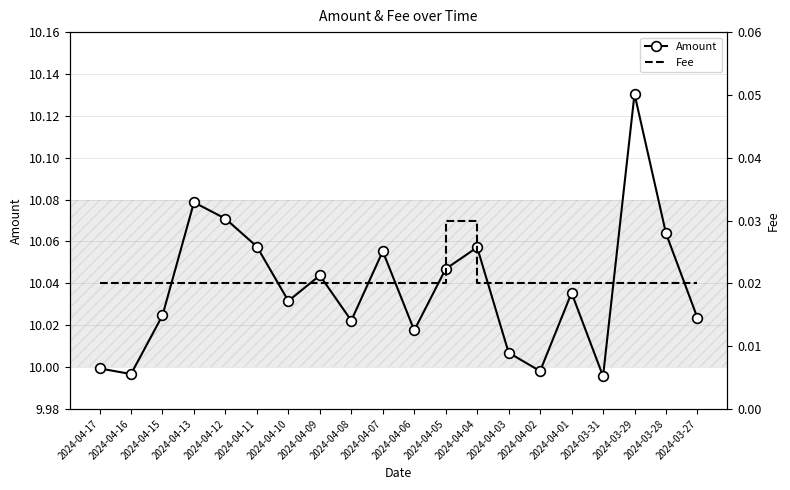

How many distinct data groups are displayed?

2